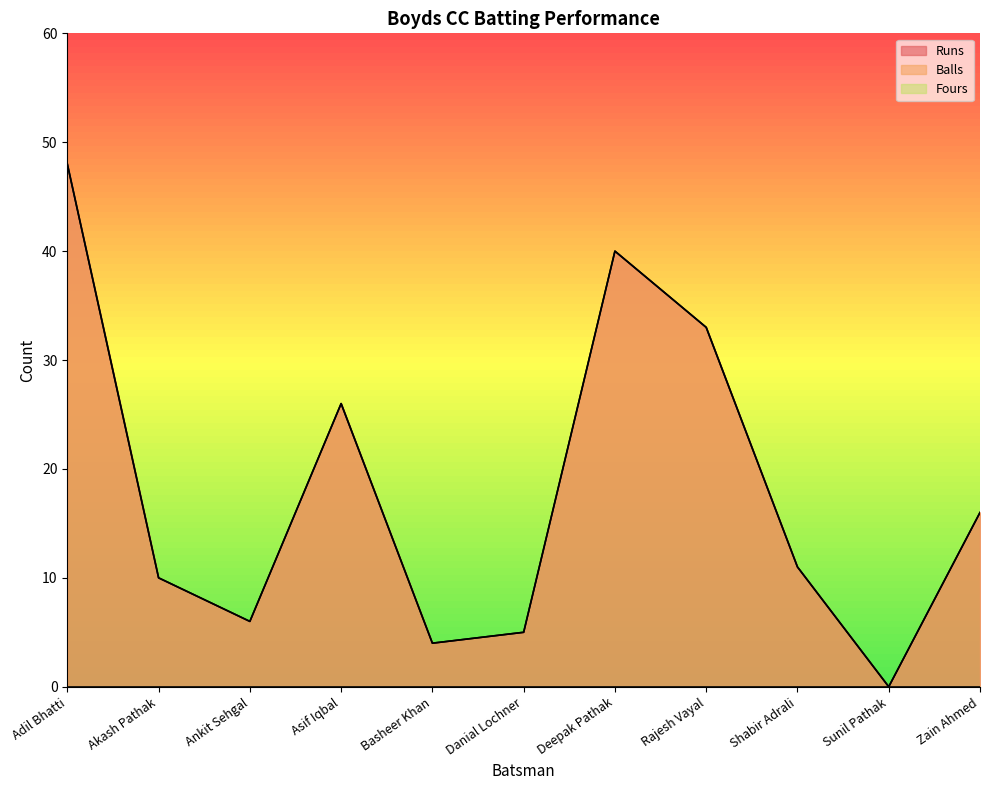

At which category is the sum across all series the highest?

Adil Bhatti